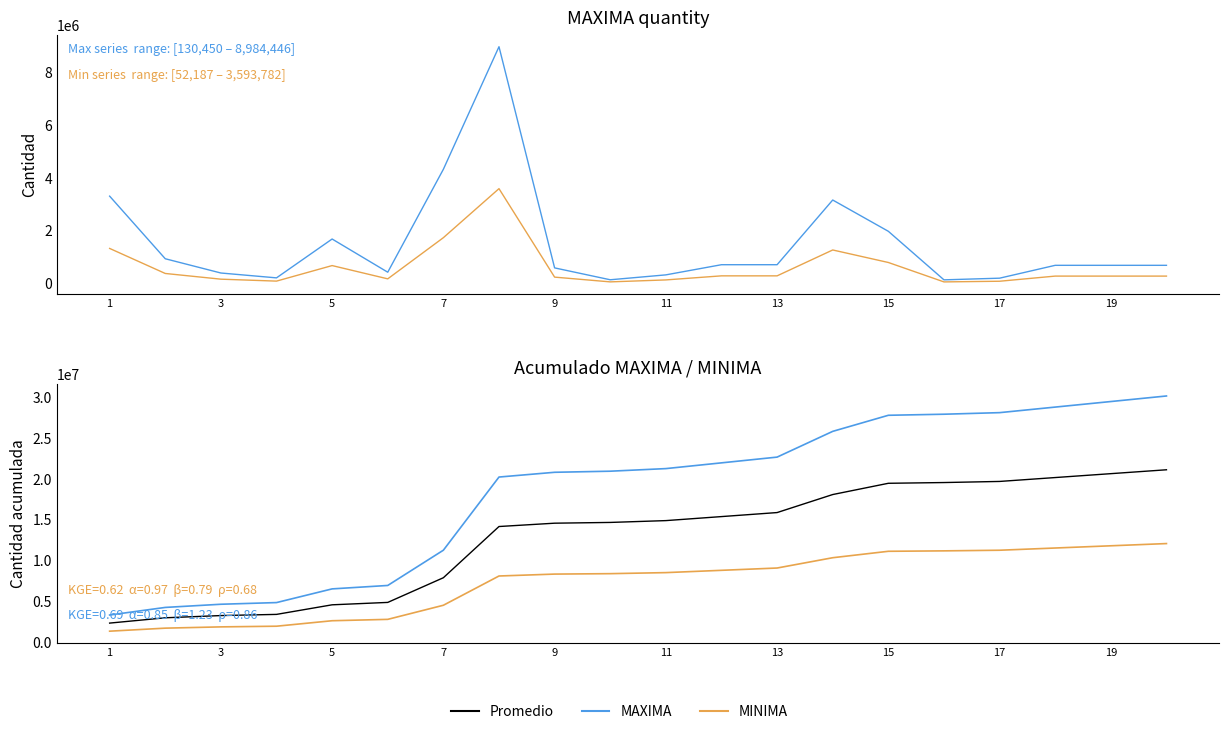

Rank the series by their maximum value, from lowest to highest.

MINIMA, MAXIMA, Cum. MINIMA, Cum. Promedio, Cum. MAXIMA